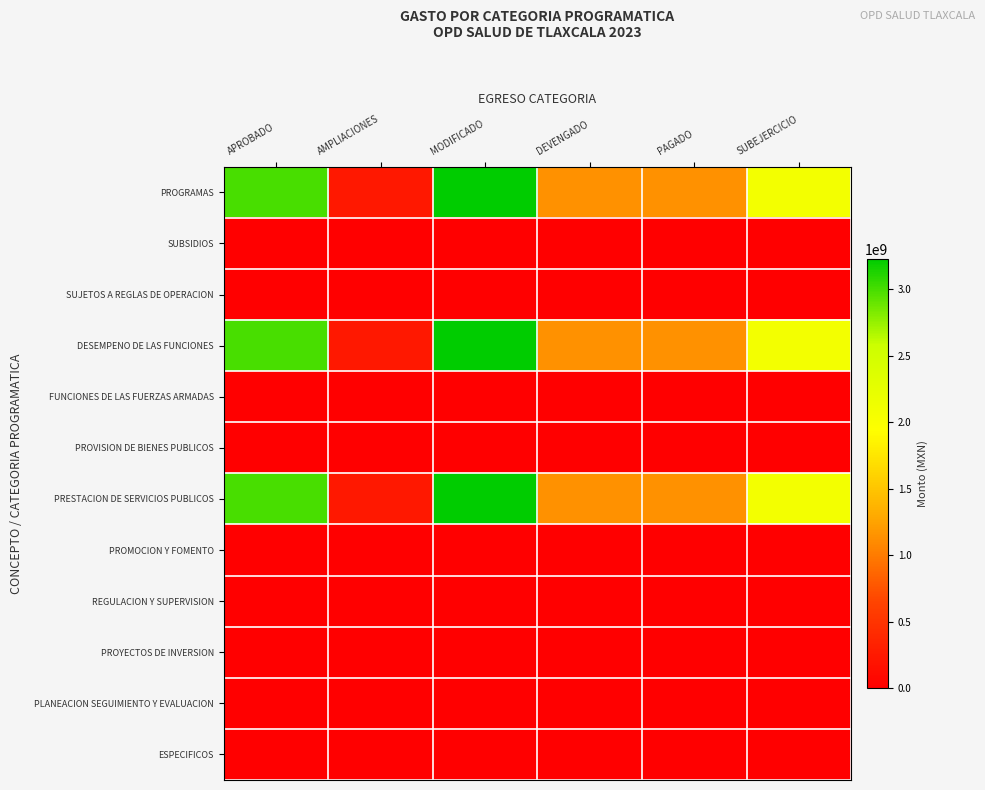

At which category is the sum across all series the highest?

MODIFICADO